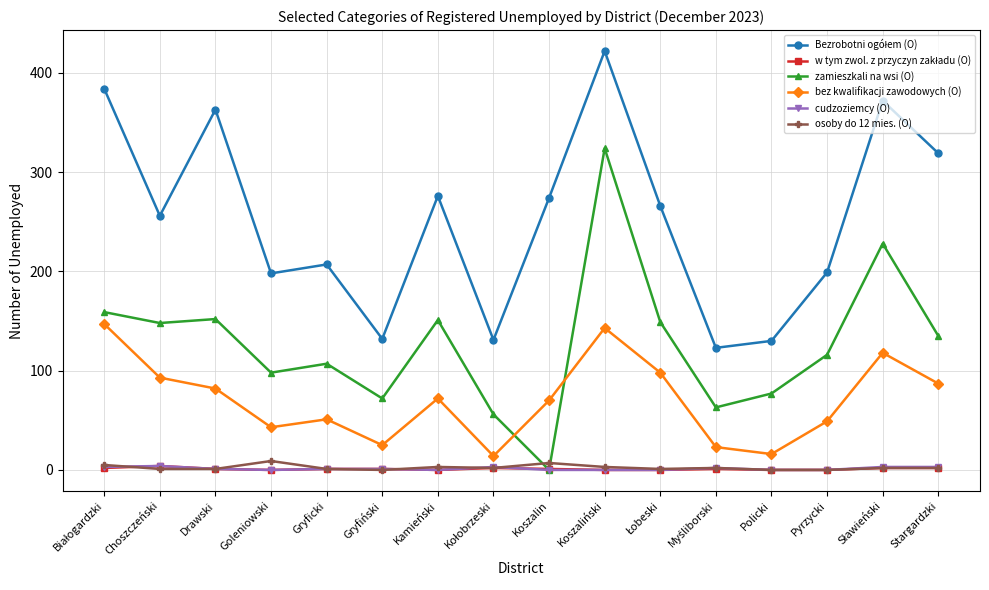

Is it true that zamieszkali na wsi (O) equals 76 at Pyrzycki?

False